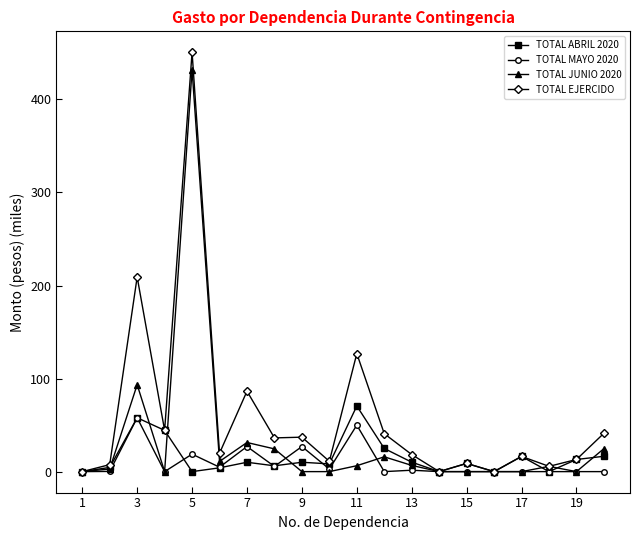

Which series has the largest range (max minus min)?

TOTAL EJERCIDO